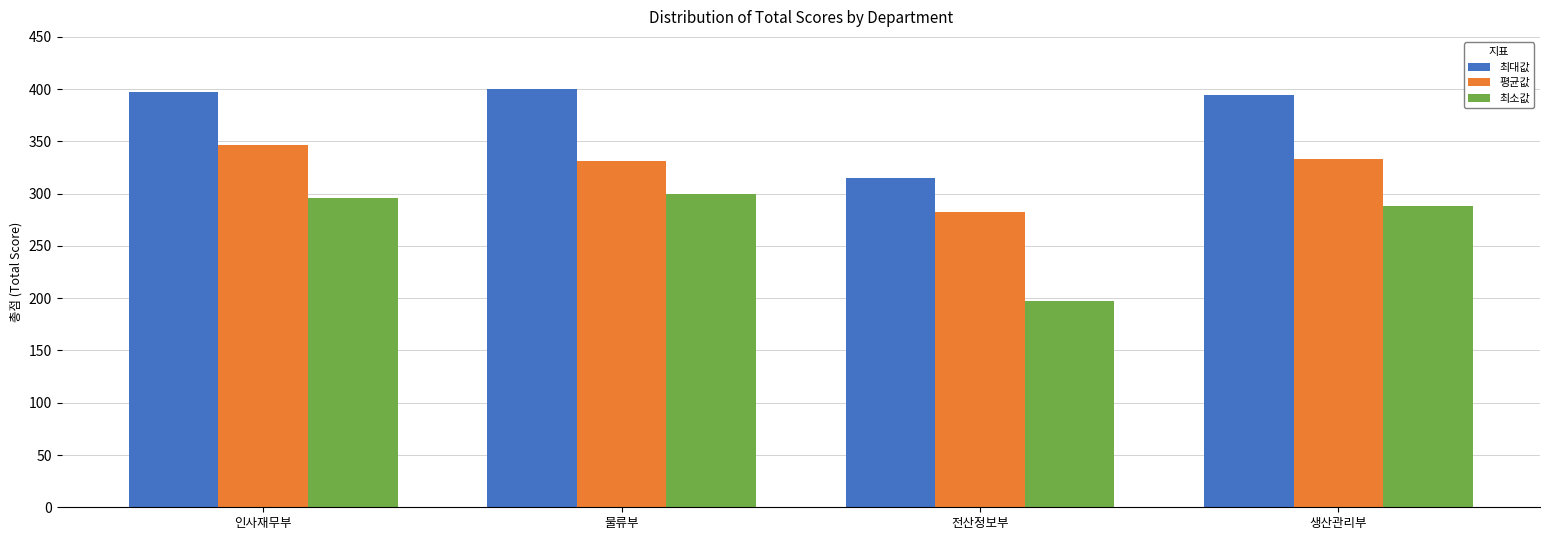

What is the difference between the highest and lowest values at 물류부?

100.0